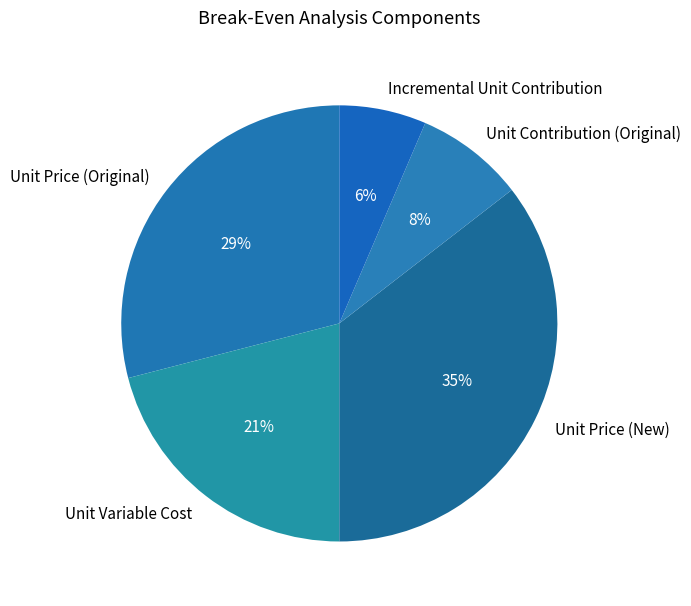

Rank the categories by value from lowest to highest.

Incremental Unit Contribution, Unit Contribution (Original), Unit Variable Cost, Unit Price (Original), Unit Price (New)